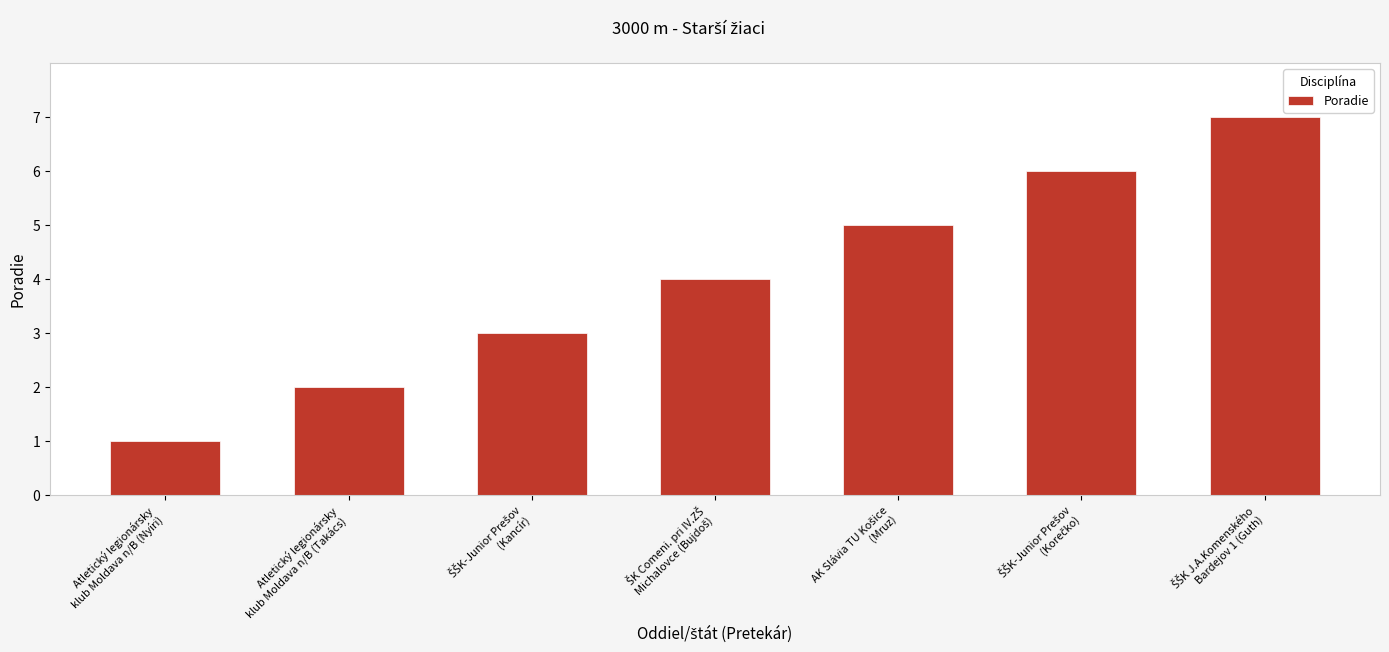

Reading left to right, extract all data points from this chart.

1	2	3	4	5	6	7